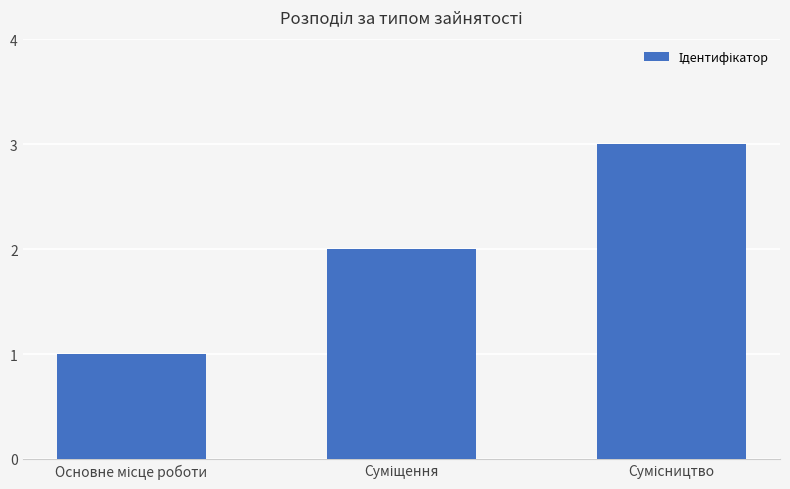

What is the greatest value displayed?

3